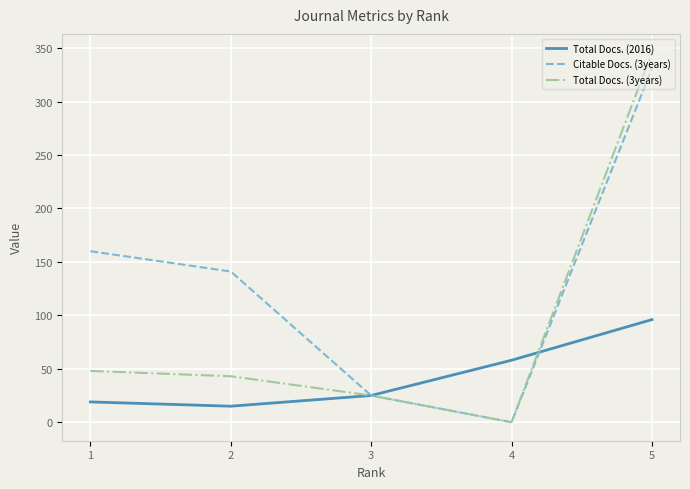

The value of Citable Docs. (3years) at 5 is 82. True or false?

False